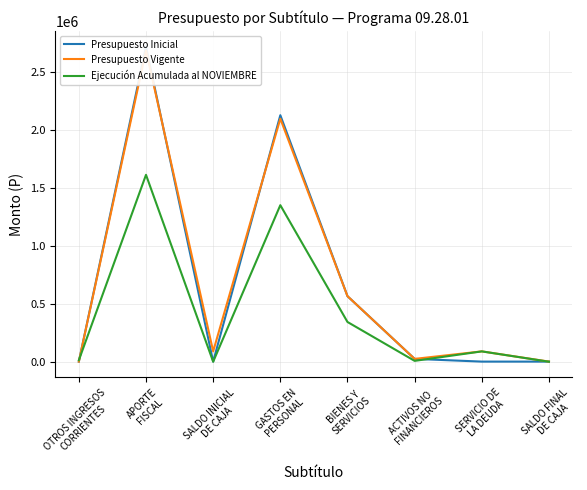

What is the total value across all series at GASTOS EN
PERSONAL?

5583467